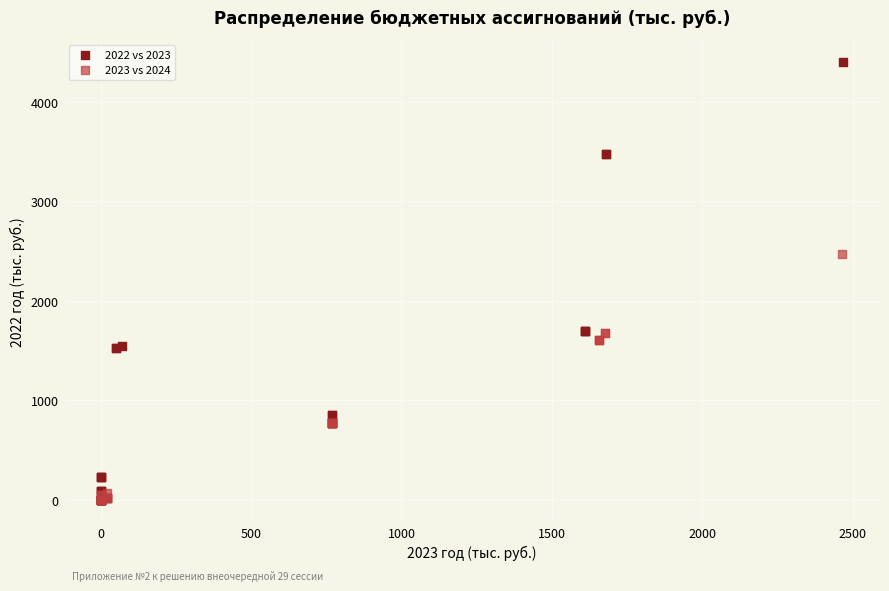

Which series has the largest Y range (max minus min)?

2022 vs 2023